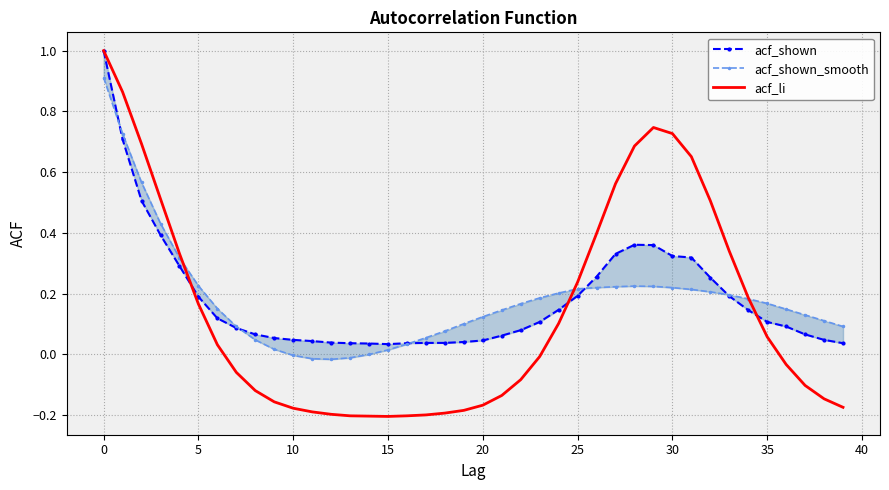

True or false: acf_li has a value of 0.1 at 25.

False